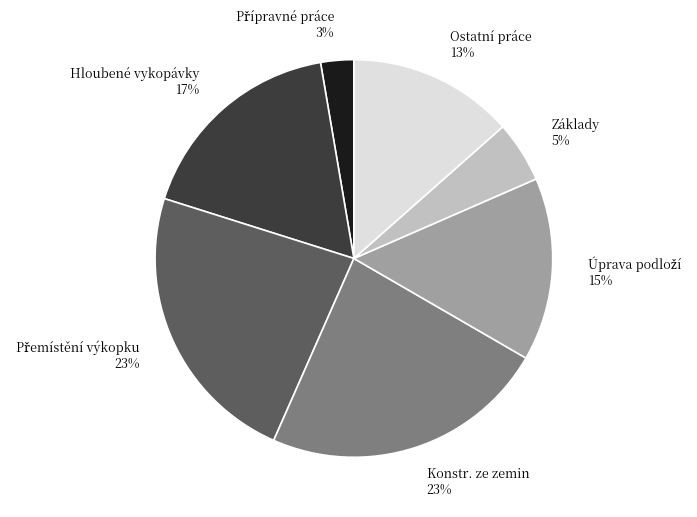

To the nearest percent, what is the average slice percentage?

14%